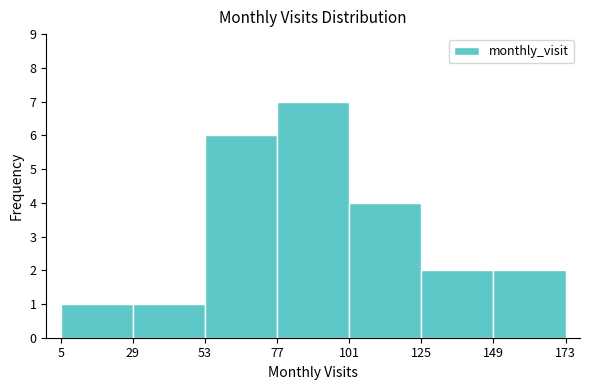

Which range on the x-axis has the tallest bar?

77 to 101